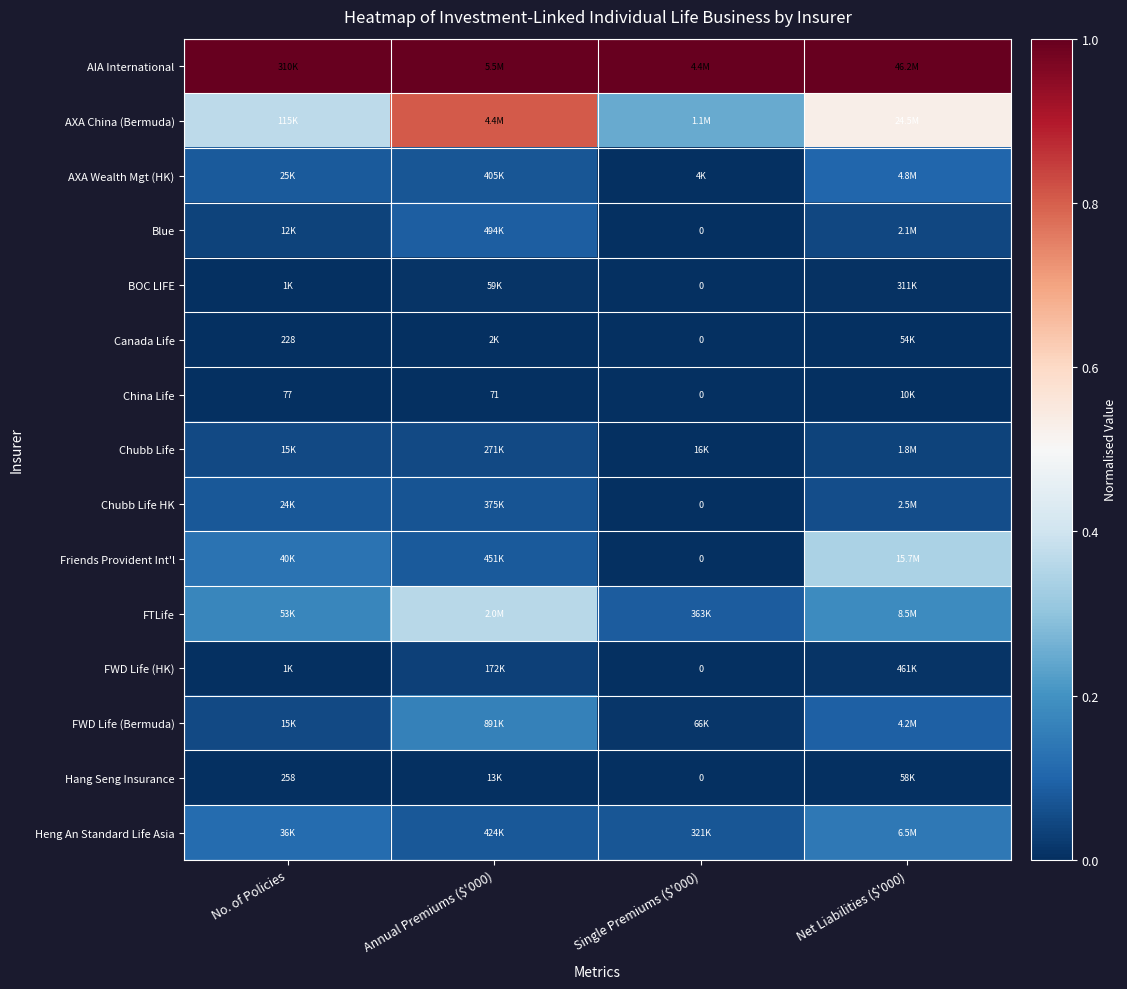

What is the spread (max minus min) of values at Net Liabilities ($'000)?

1.0